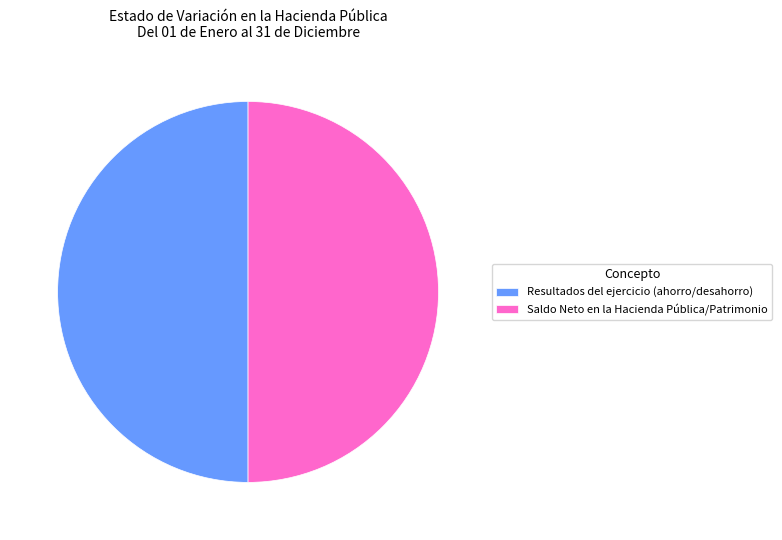

What is the ratio of the value at Saldo Neto en la Hacienda Pública/Patrimonio to the value at Resultados del ejercicio (ahorro/desahorro)?

1.0